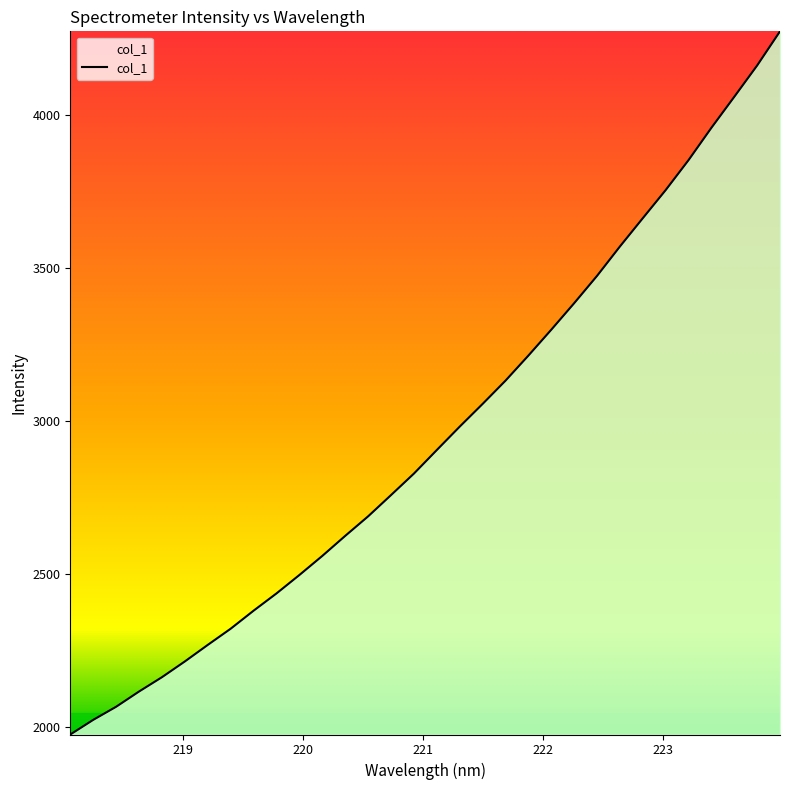

What is the greatest value displayed?

4271.6